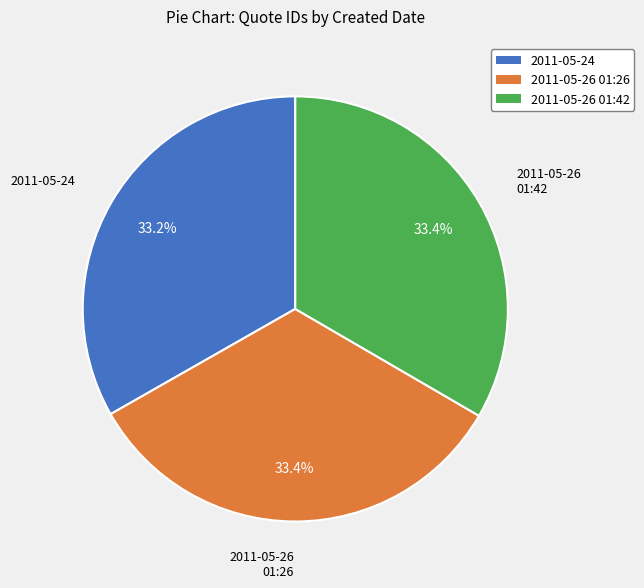

How much of the chart is everything except 2011-05-26 01:26?

66.6%